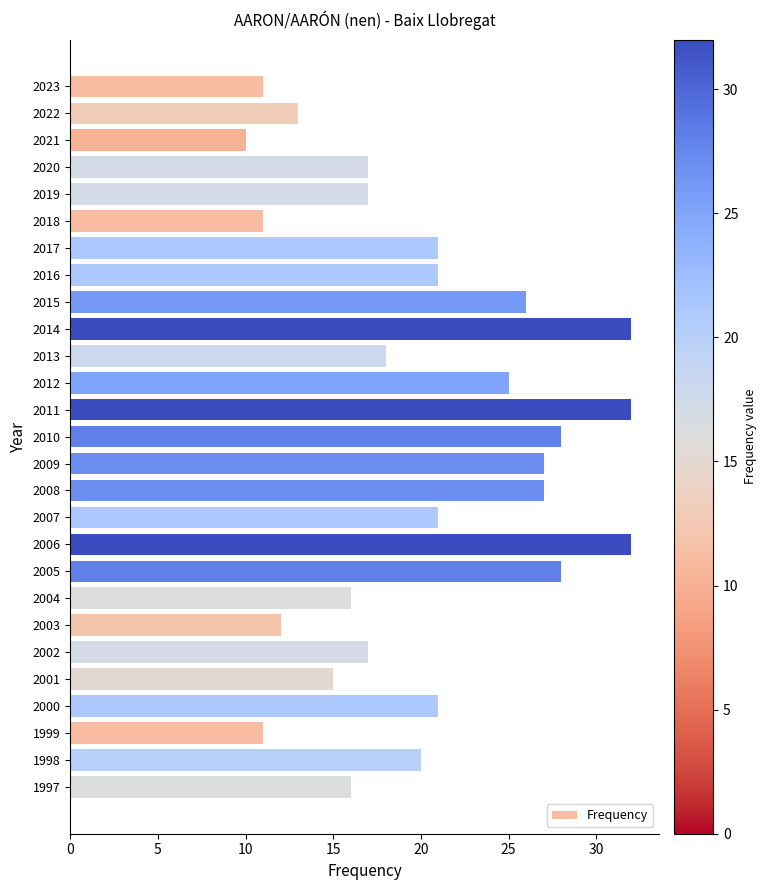

What is the average value?

20